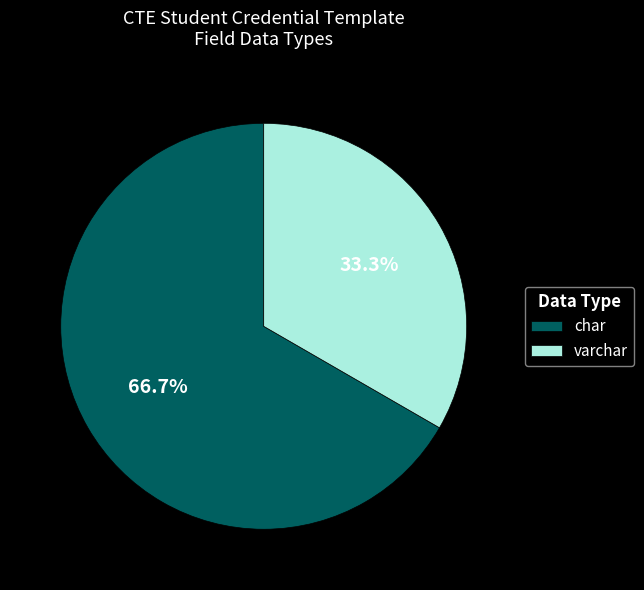

What percentage is NOT represented by char?

33.3%